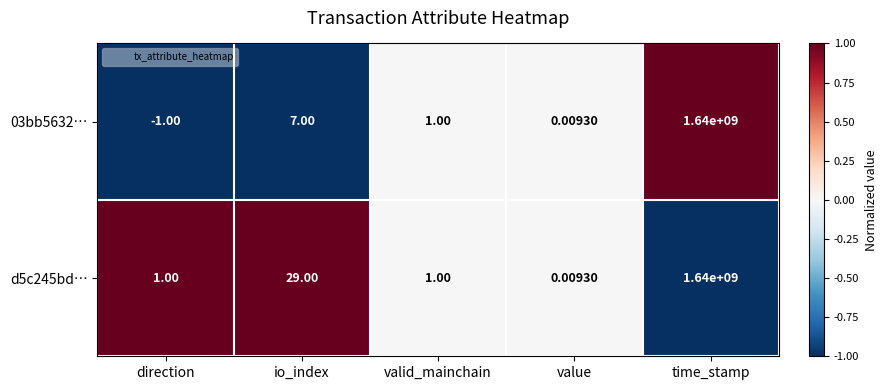

List the labels in order of 03bb5632… value, smallest first.

direction, value, valid_mainchain, io_index, time_stamp